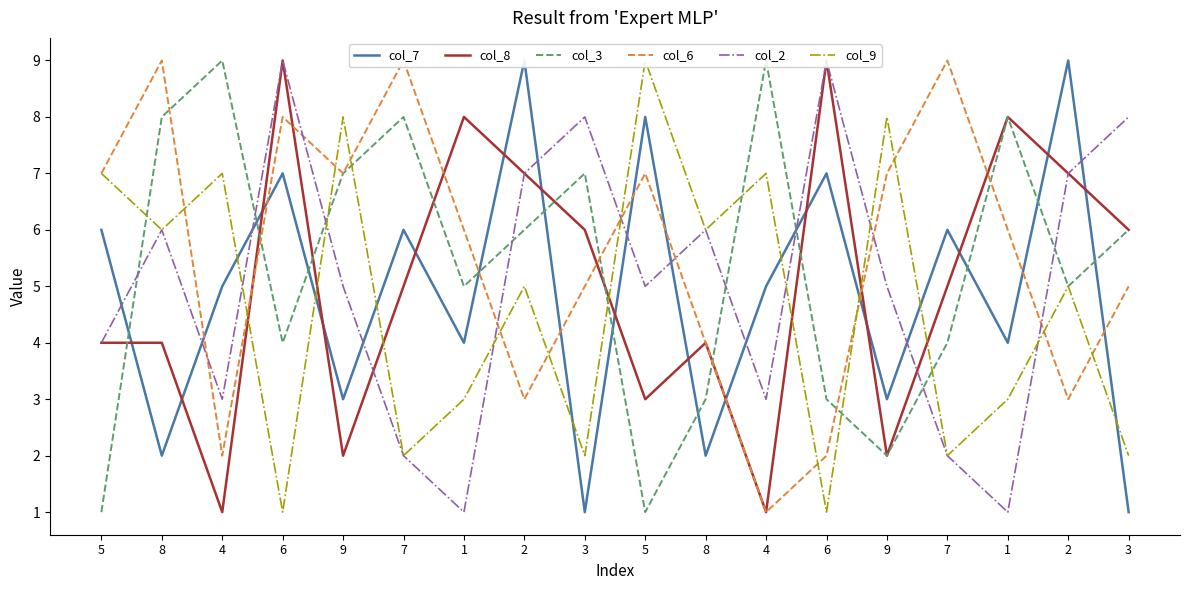

What is the label of the 9th point from the left?

3